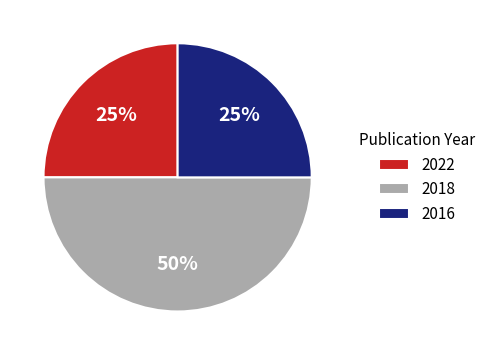

What percentage is the 2016 slice, to the nearest percent?

25%